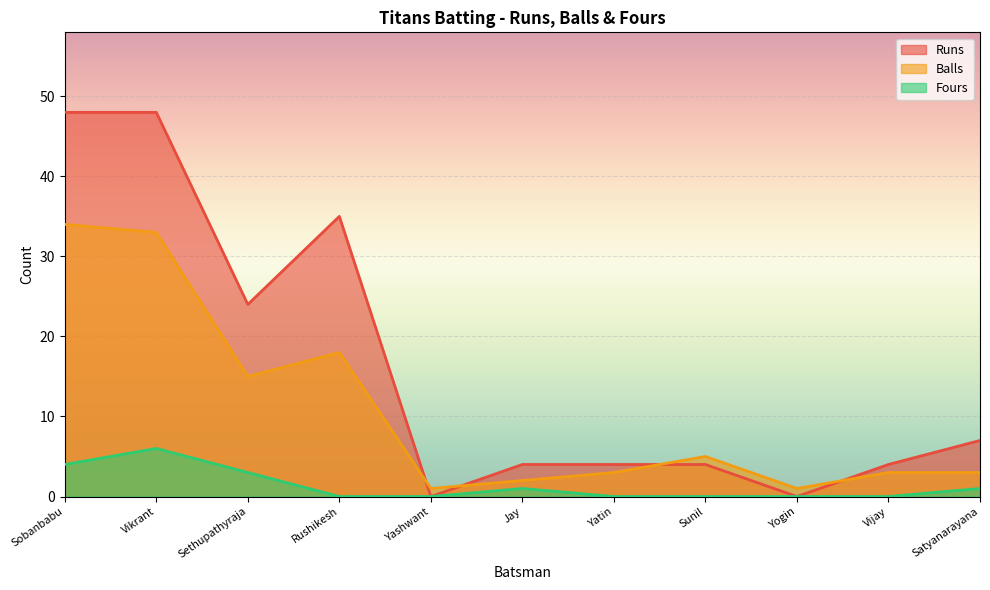

How many intersections are there between Runs and Balls?

4